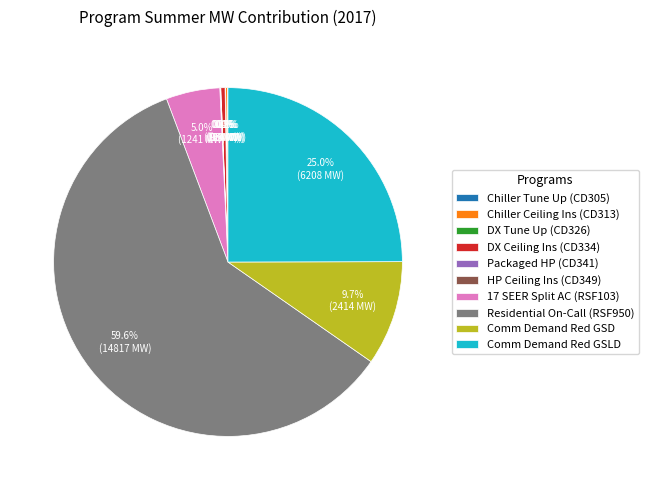

Approximately how many times larger is the value at Residential On-Call (RSF950) compared to Comm Demand Red GSD?

6.1